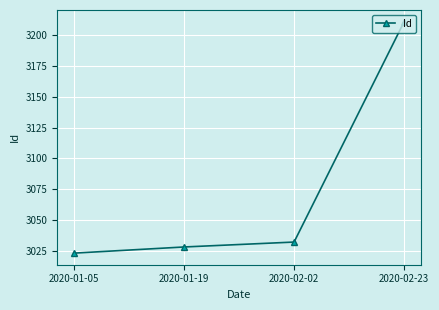

The chart shows a value of 4038 at 2020-01-19. True or false?

False